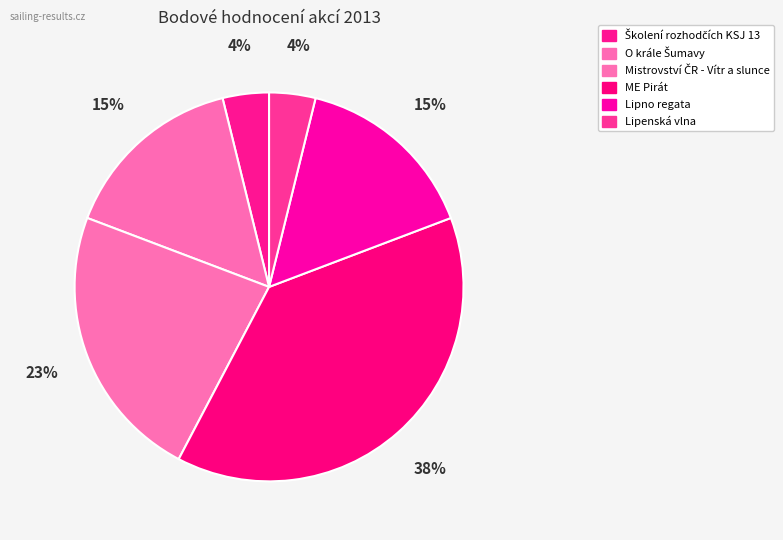

What percentage do Školení rozhodčích KSJ 13 and Lipenská vlna together represent?

7.7%